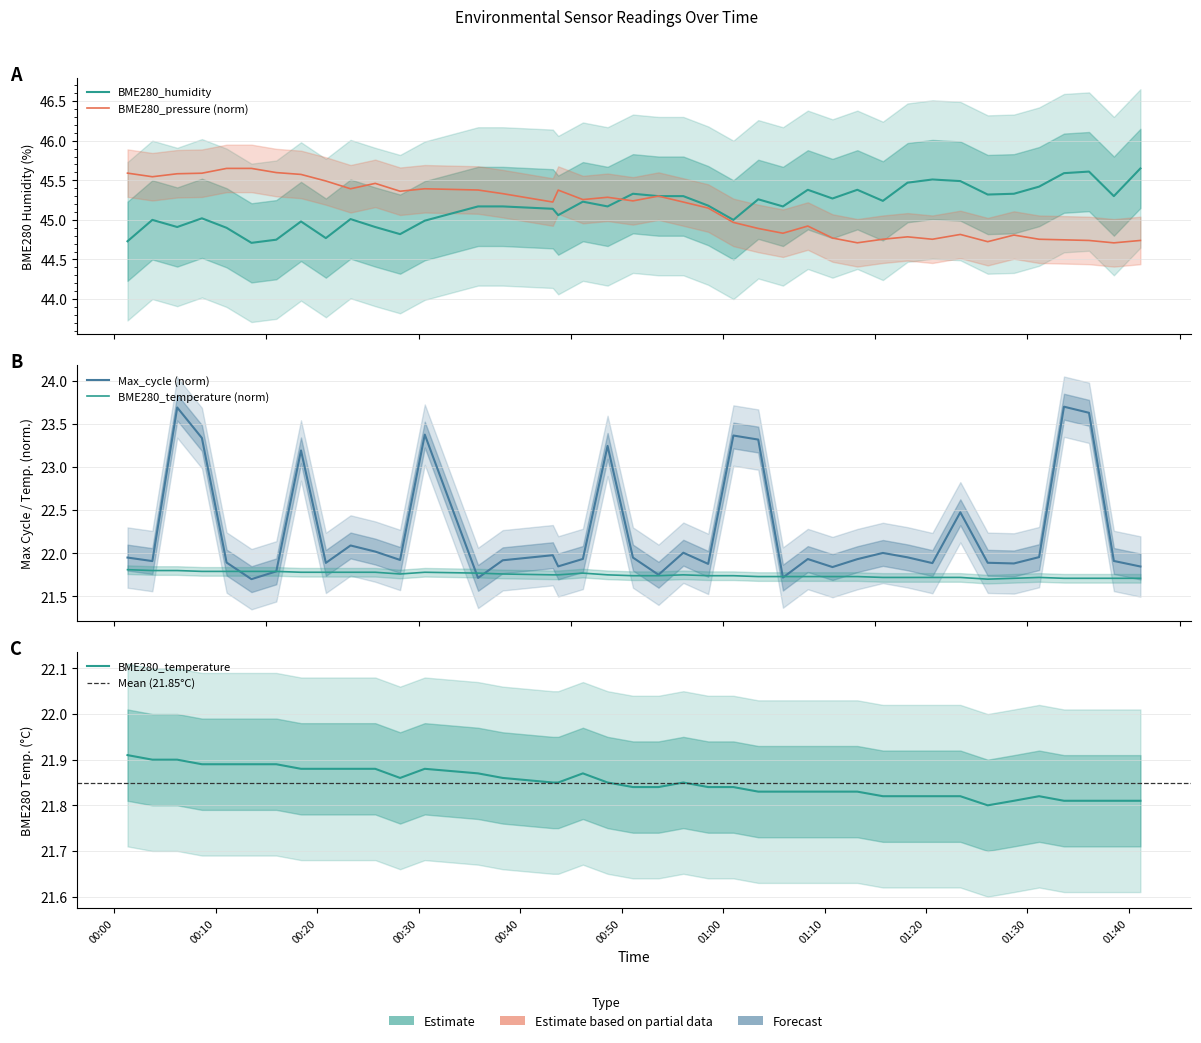

True or false: BME280_temperature and BME280_humidity cross at least once.

False